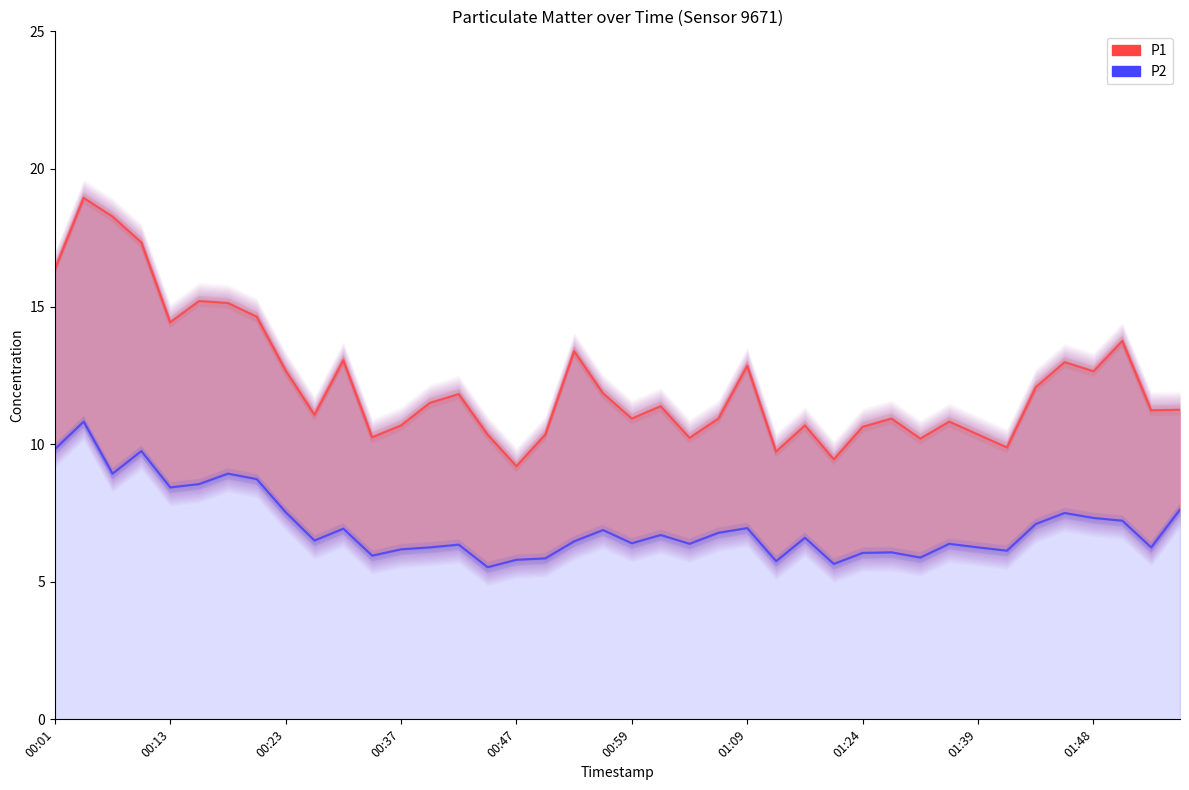

What are all the series names shown in the legend?

P1, P2